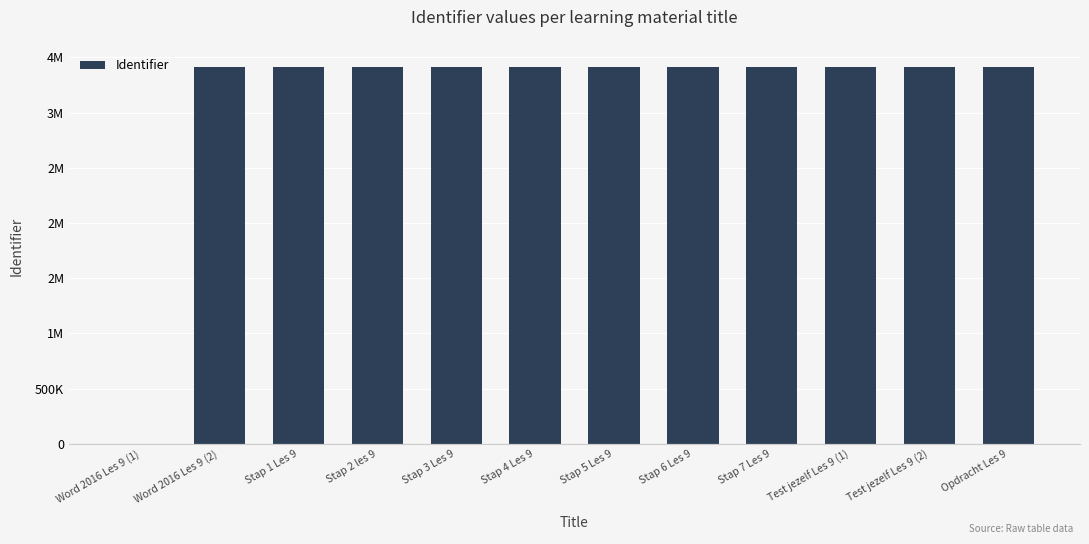

The chart shows a value of 3413713 at Stap 6 Les 9. True or false?

True